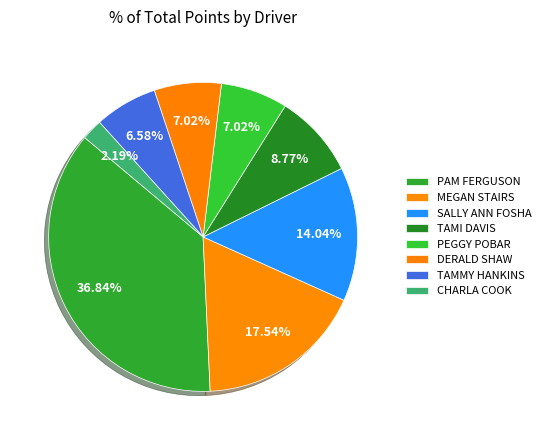

Count the number of slices in the pie.

8